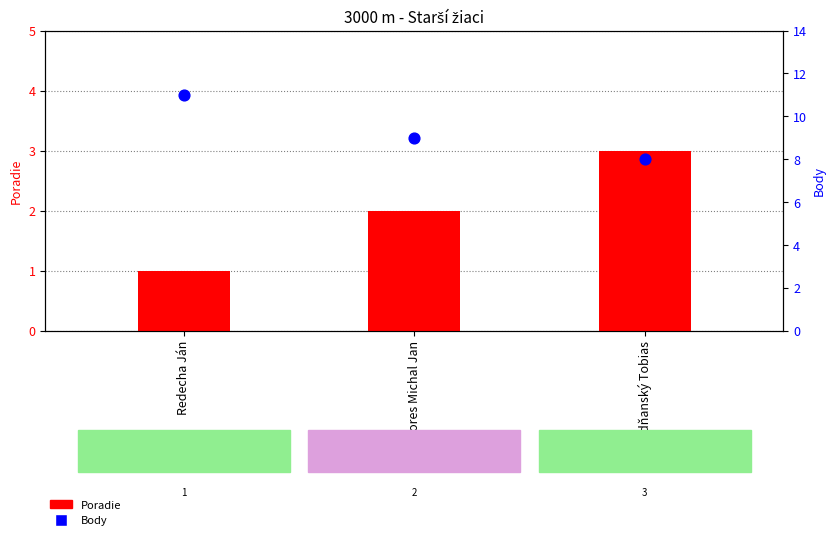

What is the total value across all series at Hradňanský Tobias?

11